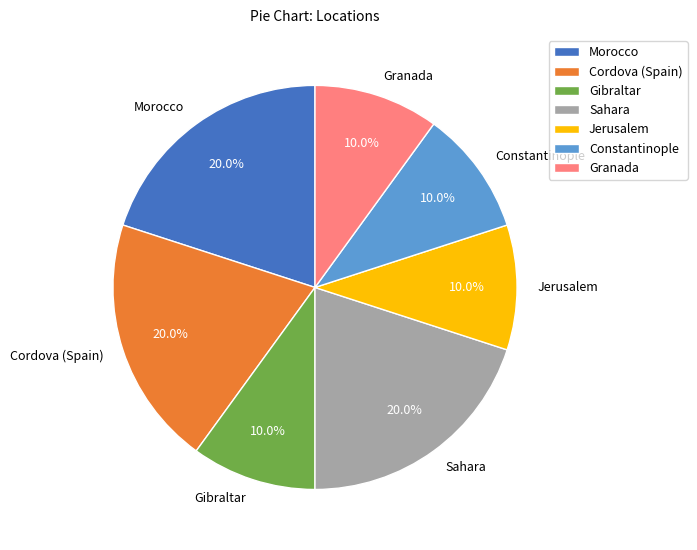

Do Constantinople and Jerusalem together represent more than half of the pie?

No